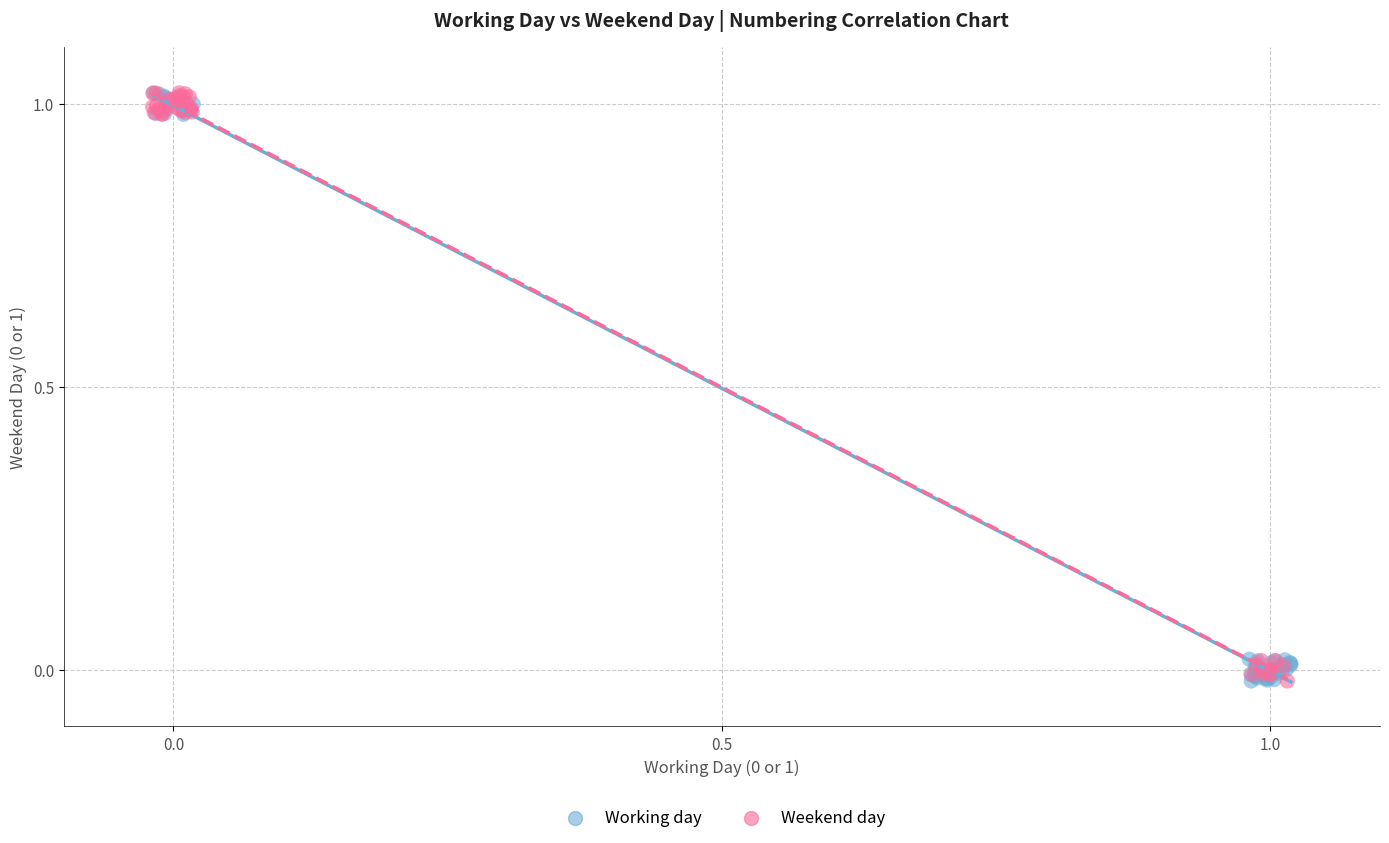

What are all the series names shown in the legend?

Working day, Weekend day